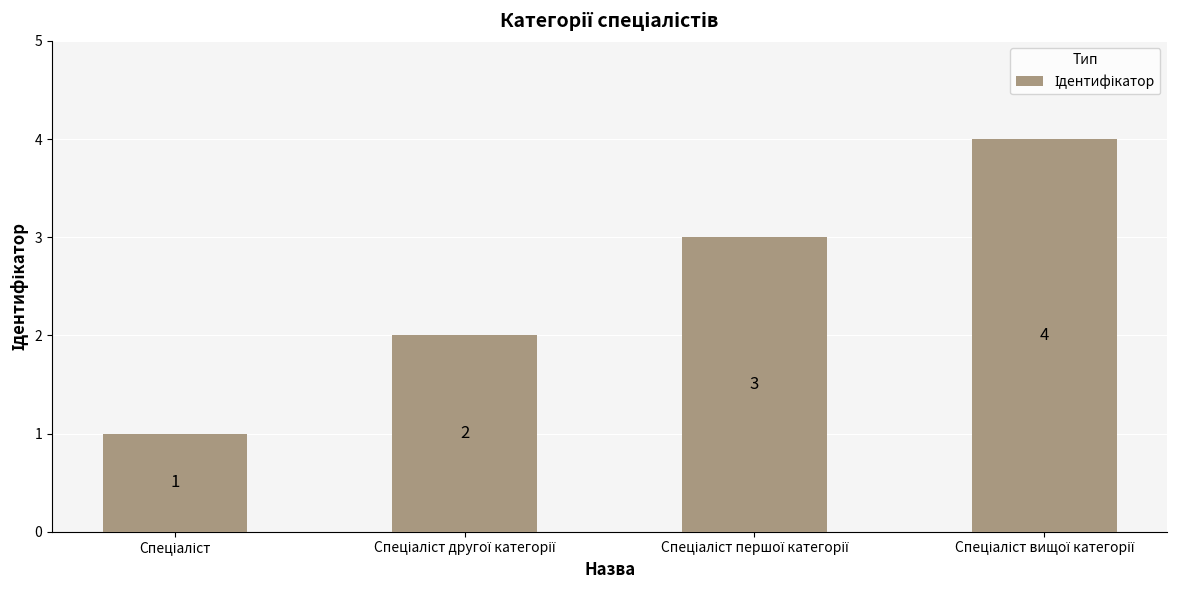

Count the values in the range 2 to 4.

3